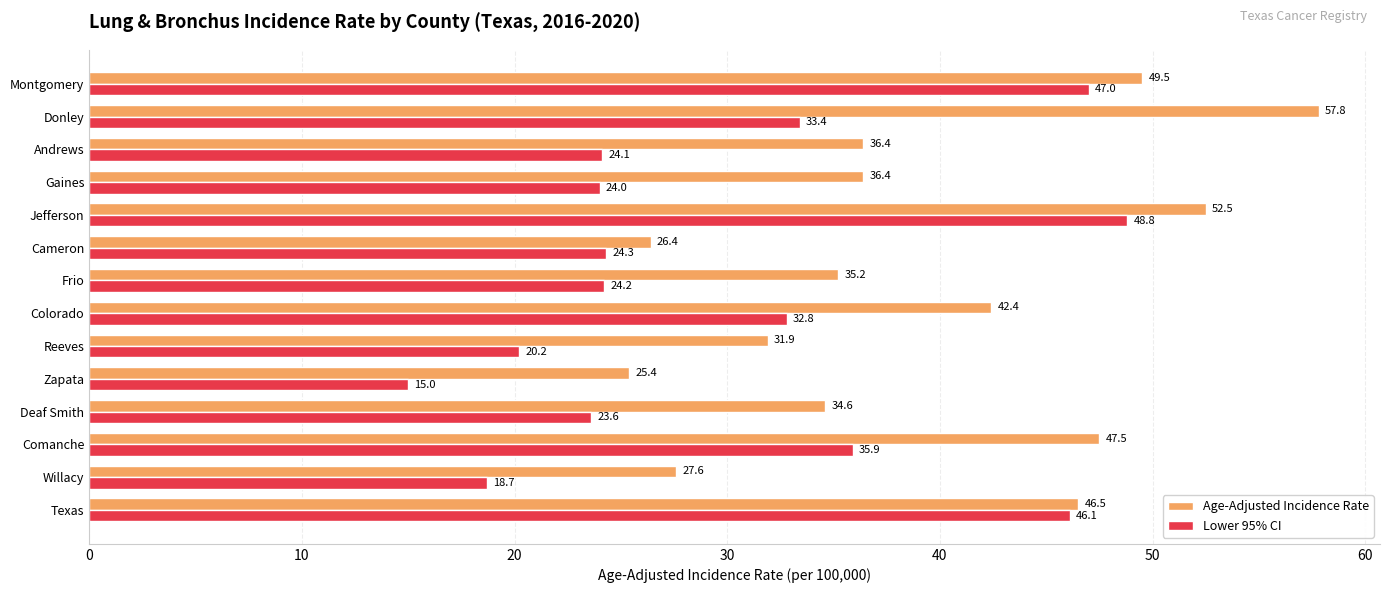

Where is Lower 95% CI nearest to the value 31?

Colorado